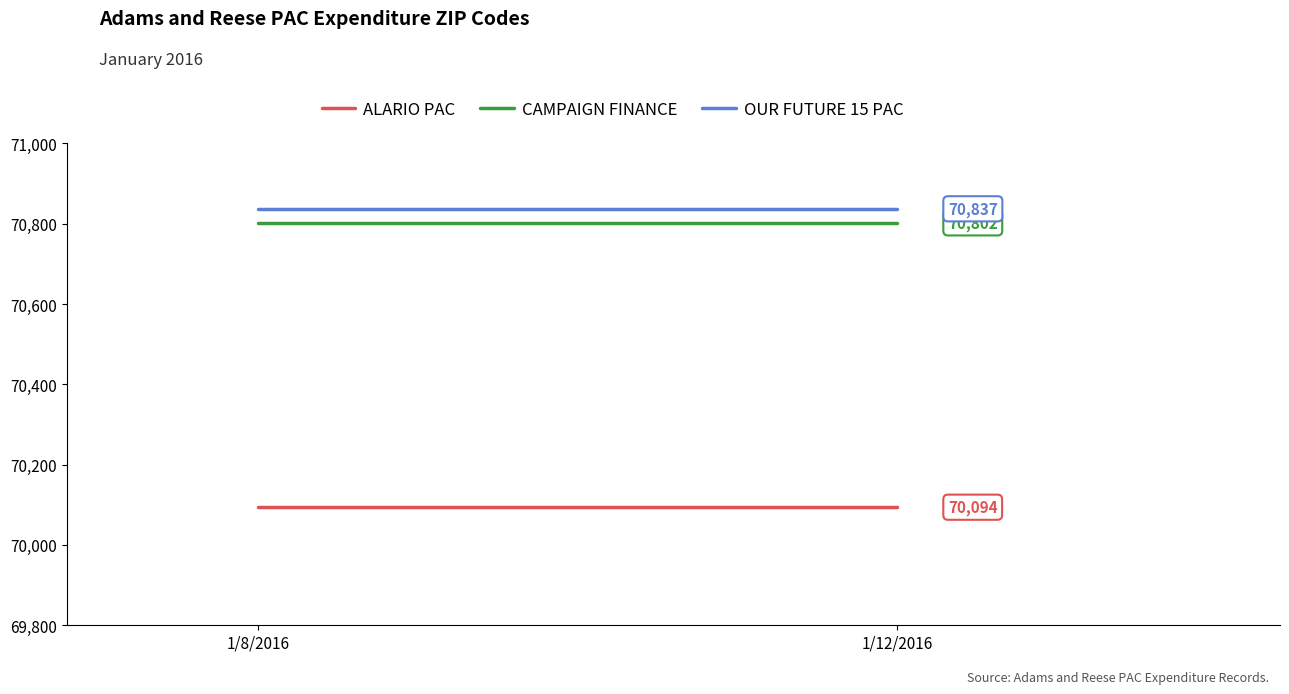

Which series has the largest range (max minus min)?

ALARIO PAC